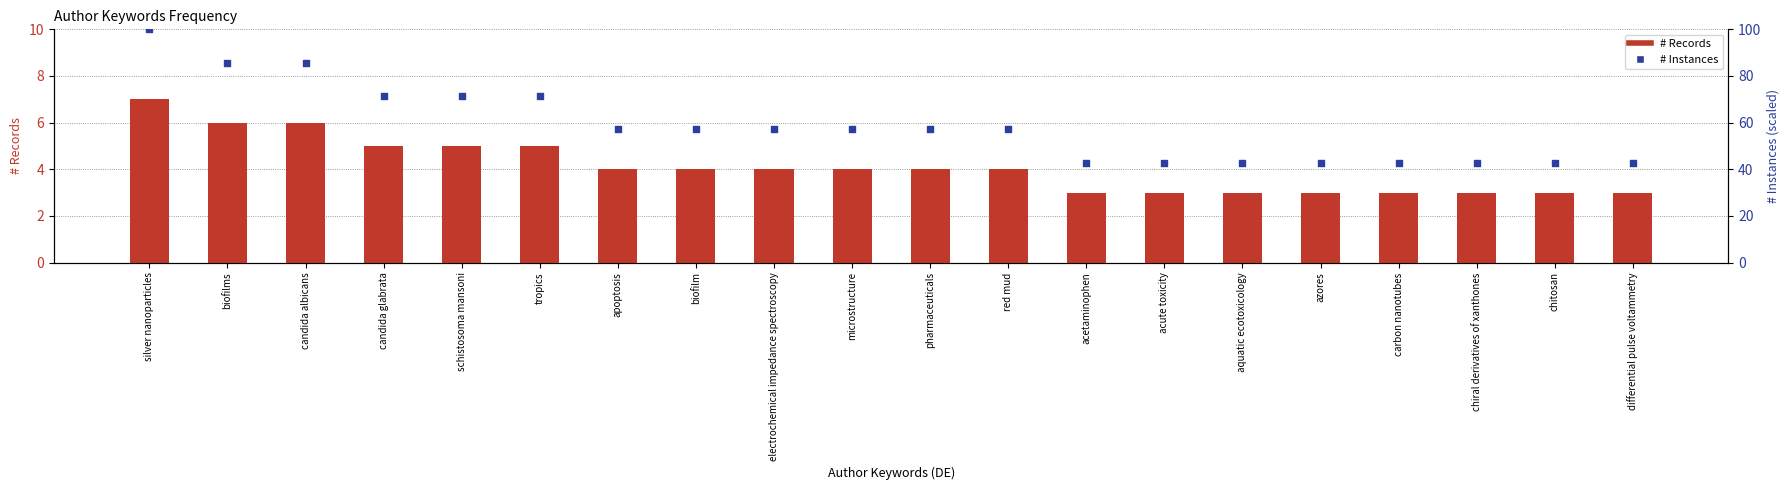

Which series contains the highest Y value?

# Instances